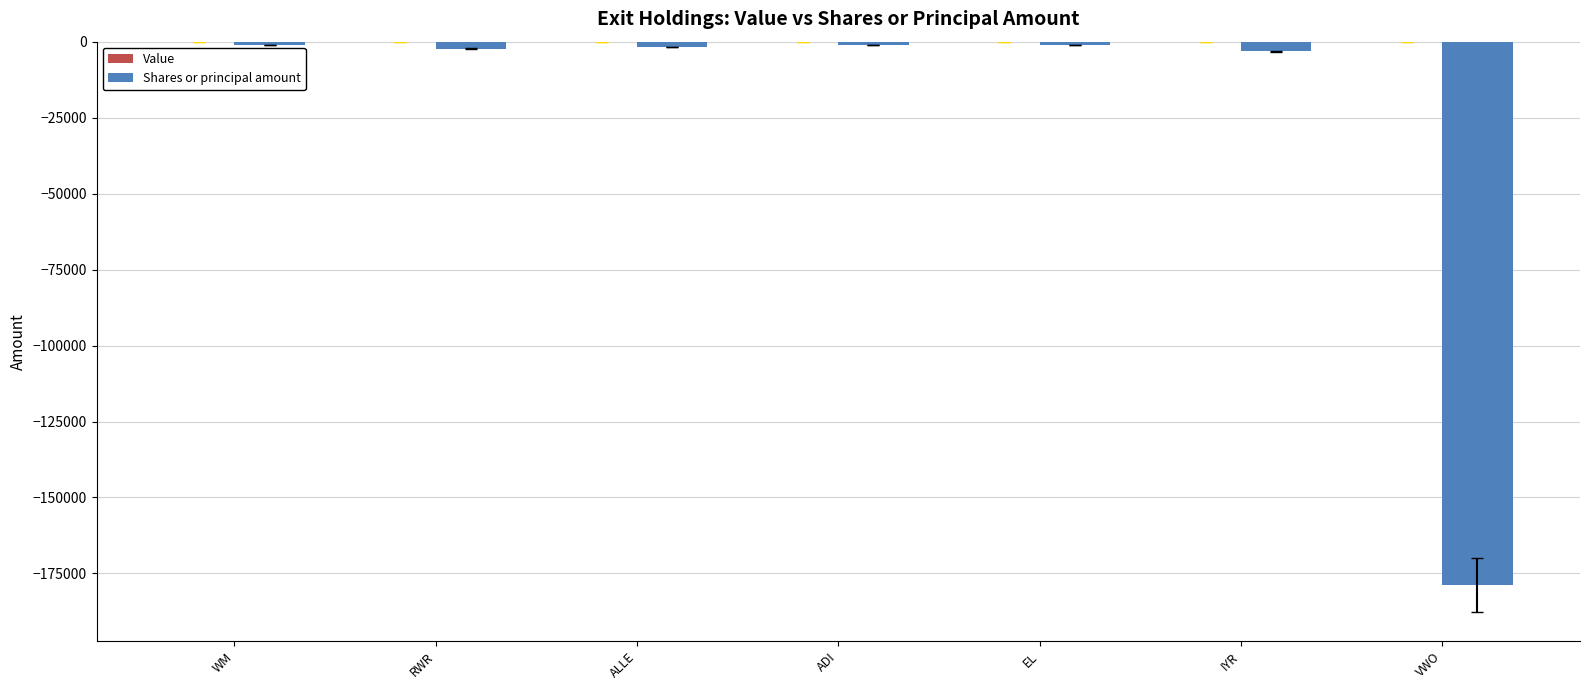

Are the bars grouped side by side (vs. stacked)?

No